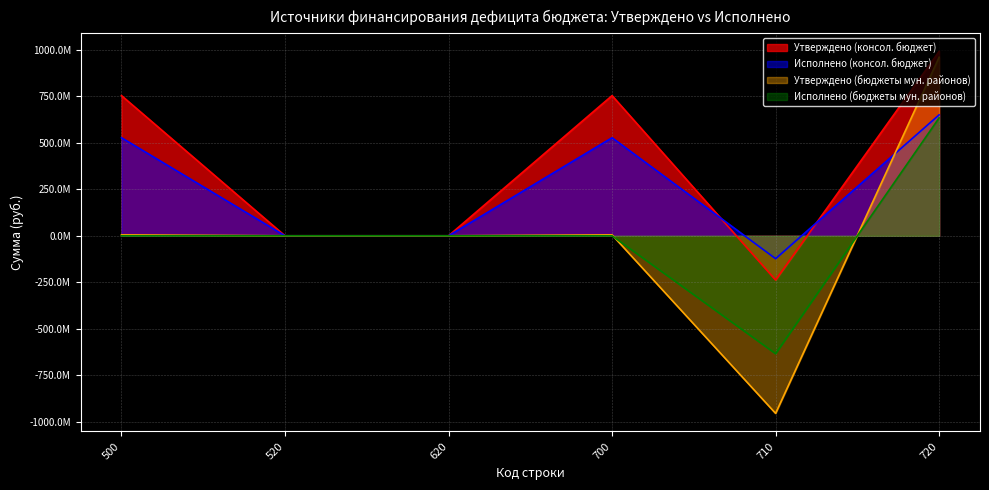

Reading left to right, extract all data points from this chart.

Утверждено (консол. бюджет): 753437151.0	0.0	0.0	753437151.0	-237585117.0	991022268.0
Исполнено (консол. бюджет): 527176596.8	0.0	0.0	527176596.8	-122961440.3	650138037.1
Утверждено (бюджеты мун. районов): 4925819.1	0.0	0.0	4925819.1	-954452672.9	959378492.0
Исполнено (бюджеты мун. районов): -112305.0	0.0	0.0	-112305.0	-633753159.8	633640854.8